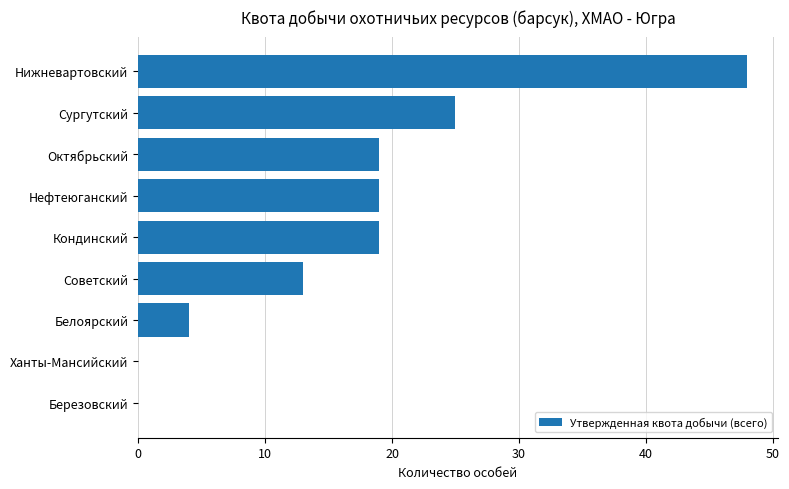

What is the change in value from Березовский to Белоярский?

+4